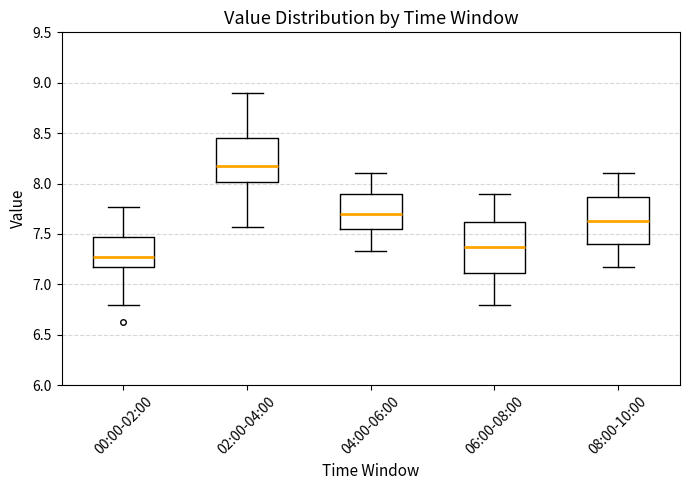

Which box's median line is the highest?

02:00-04:00